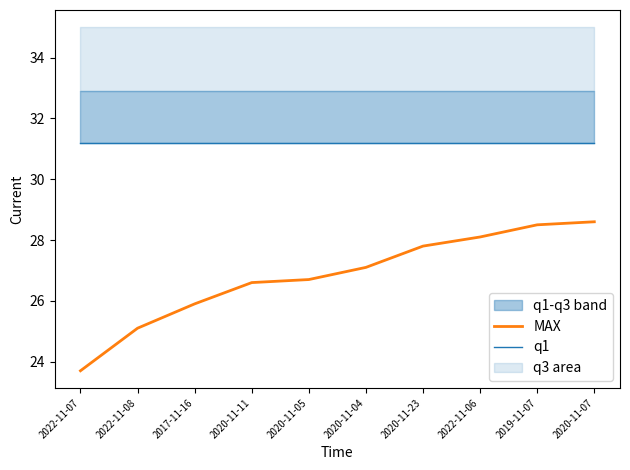

True or false: MAX has more than 1 points higher than both neighbors.

False